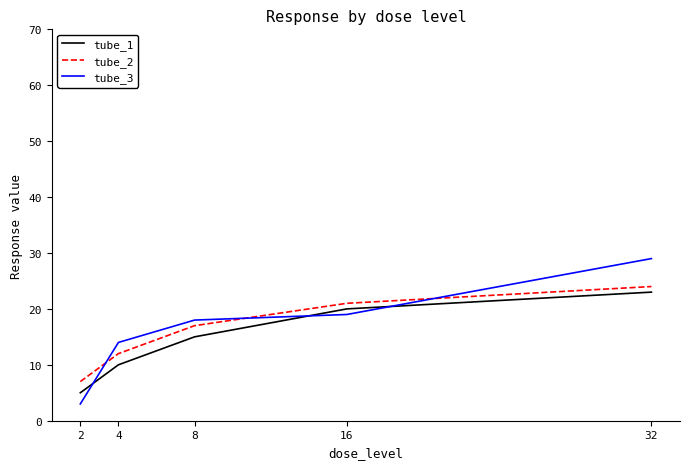

What is the difference between the maximum and minimum values in the tube_1 series?

18